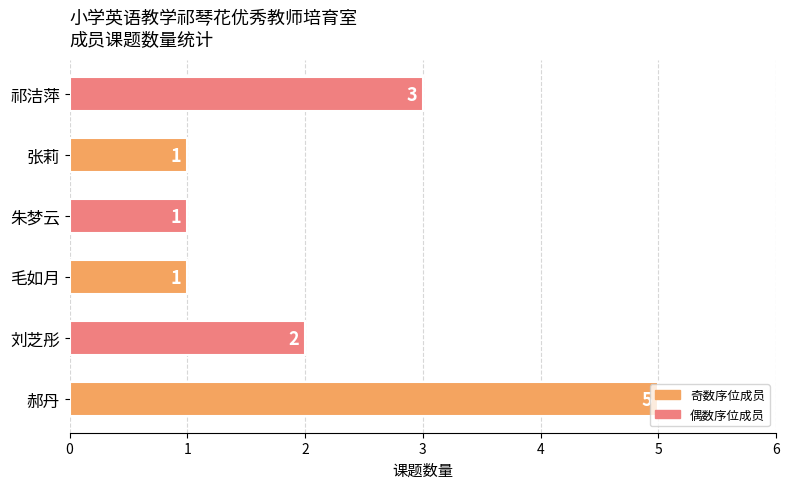

Which has a higher value, 祁洁萍 or 毛如月?

祁洁萍